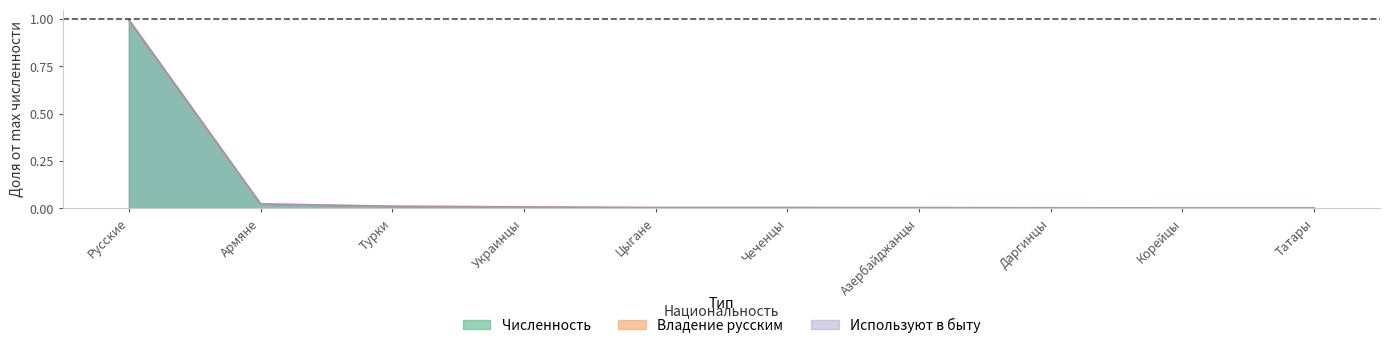

True or false: Владение русским has more than 0 interior local peaks.

False